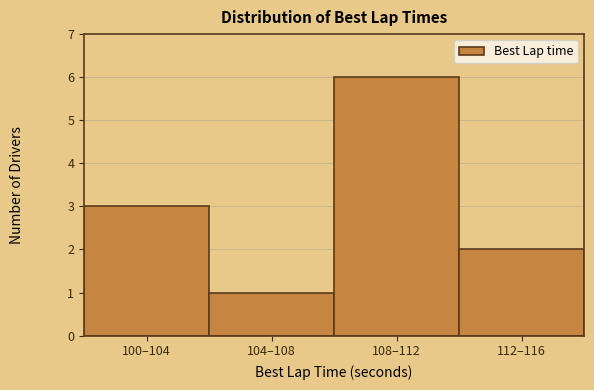

Reading left to right, what are all the values shown in this chart?

100–104=3	104–108=1	108–112=6	112–116=2